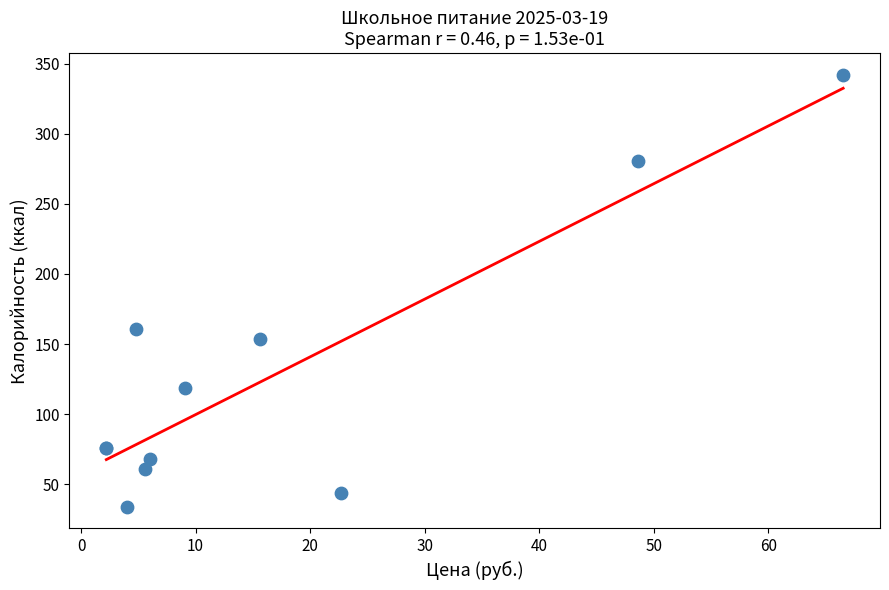

What Y value in the scatter plot is closest to 188?

161.0